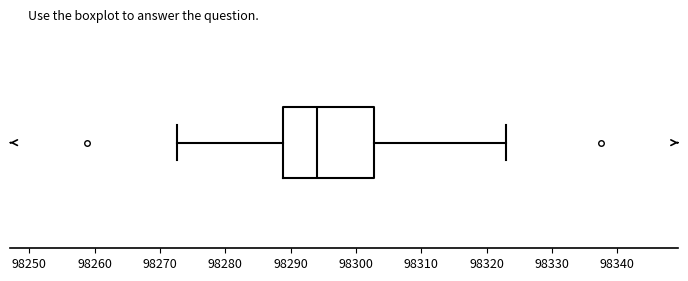

Where does the right whisker of the box end on the x-axis? The values are not printed on the chart, so give them approximately, as read against the axis.

98323